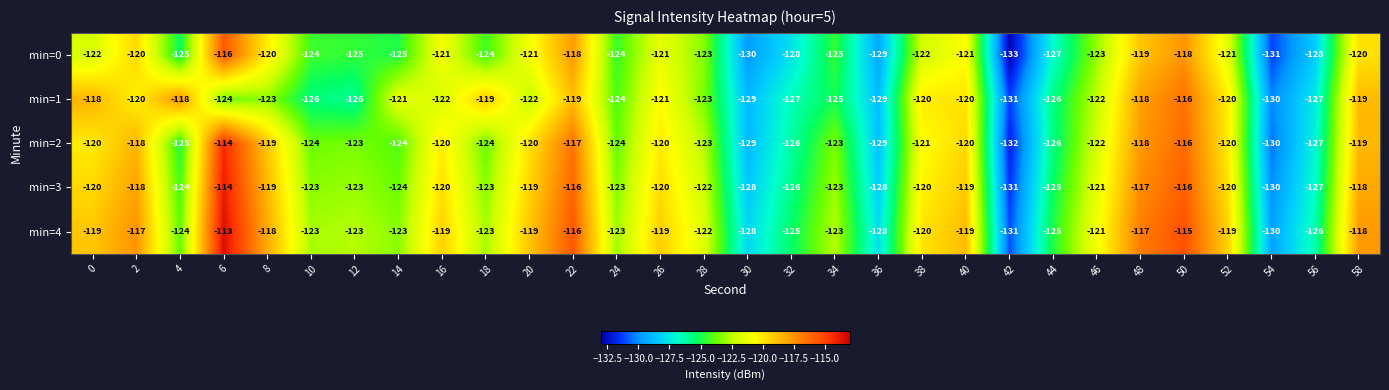

The min=2 series shows -119 at 8. True or false?

True